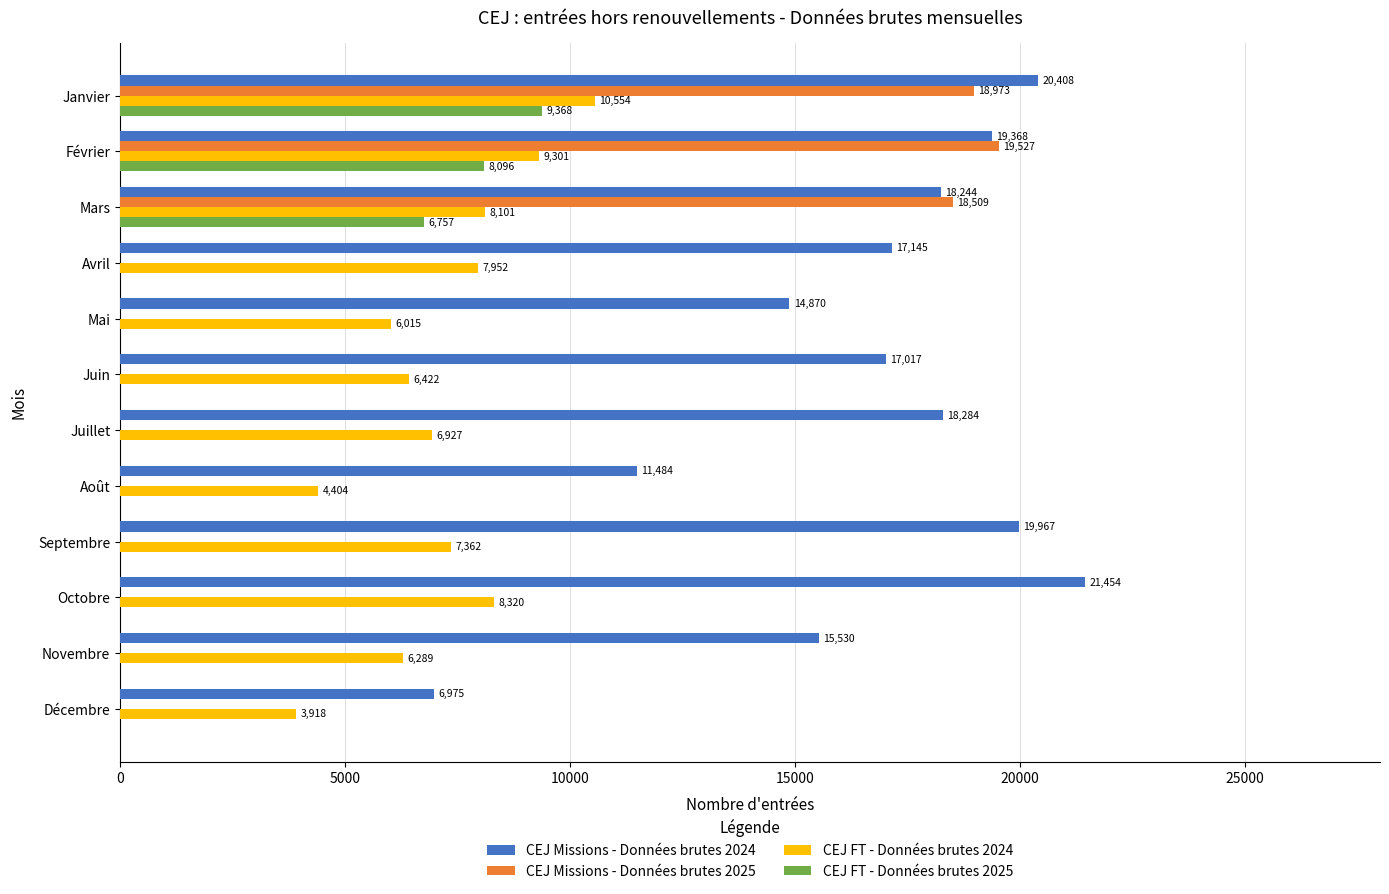

Is the value of CEJ FT - Données brutes 2025 at Juin greater than the value of CEJ Missions - Données brutes 2024 at Mars?

No